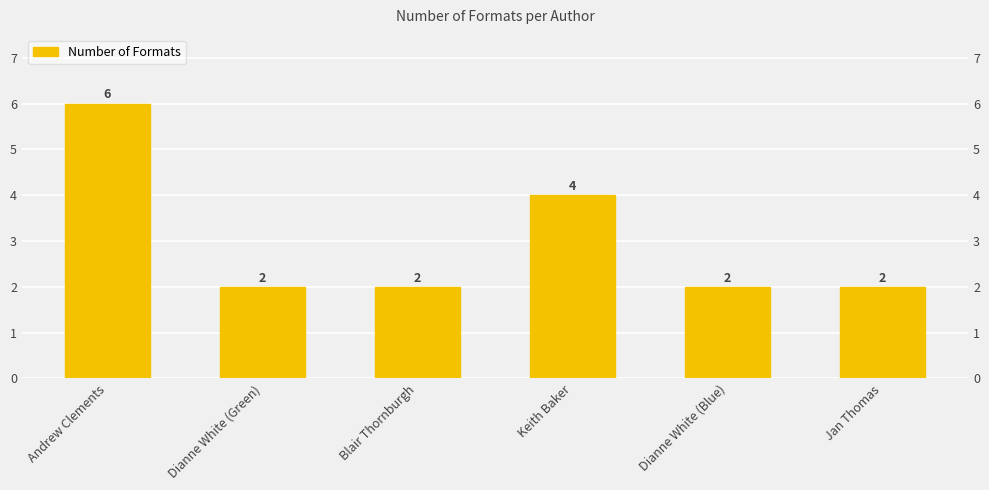

What is the sum of all values?

18